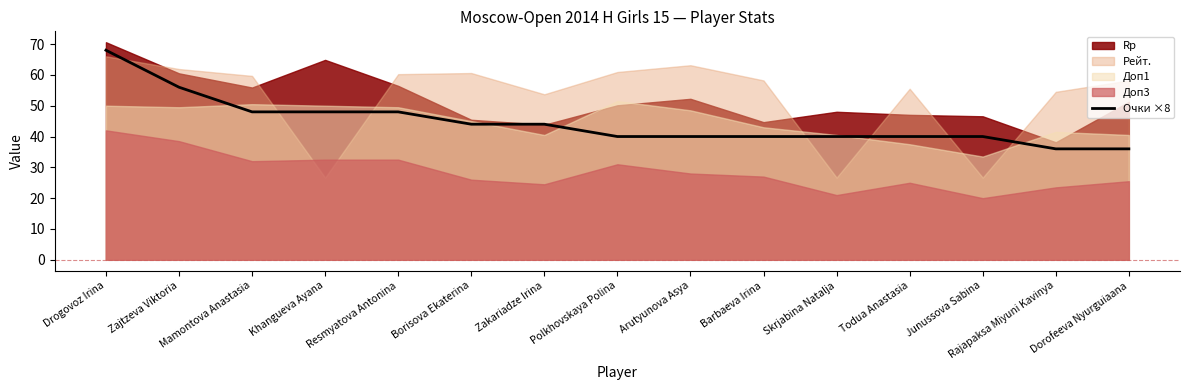

Reading left to right, list all the values displayed in this chart.

Drogovoz Irina=68	Zajtzeva Viktoria=56	Mamontova Anastasia=48	Khangueva Ayana=48	Resmyatova Antonina=48	Borisova Ekaterina=44	Zakariadze Irina=44	Polkhovskaya Polina=40	Arutyunova Asya=40	Barbaeva Irina=40	Skrjabina Natalja=40	Todua Anastasia=40	Junussova Sabina=40	Rajapaksa Miyuni Kavinya=36	Dorofeeva Nyurguiaana=36